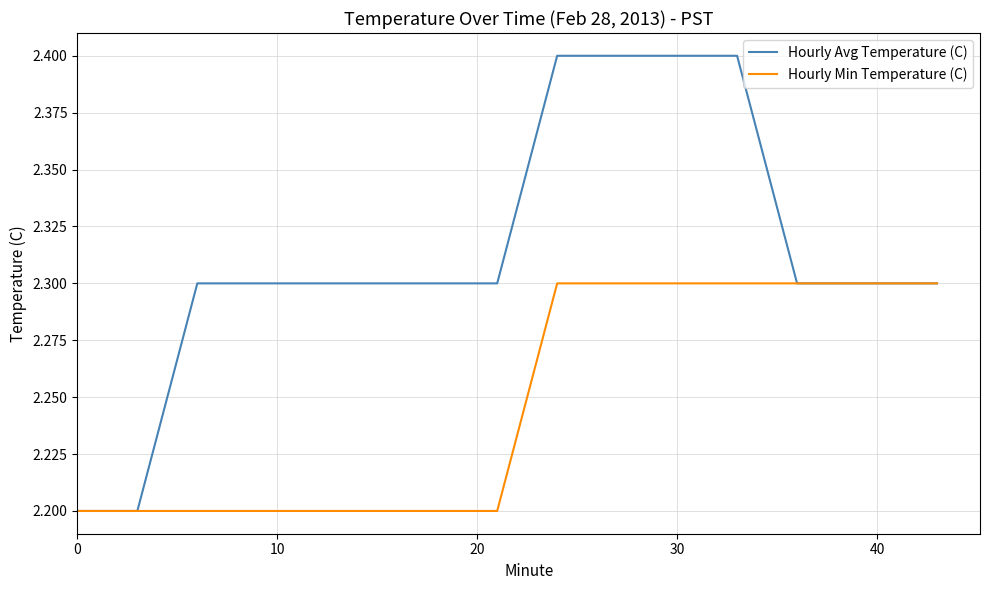

What is the average value of the Hourly Avg Temperature (C) series?

2.3